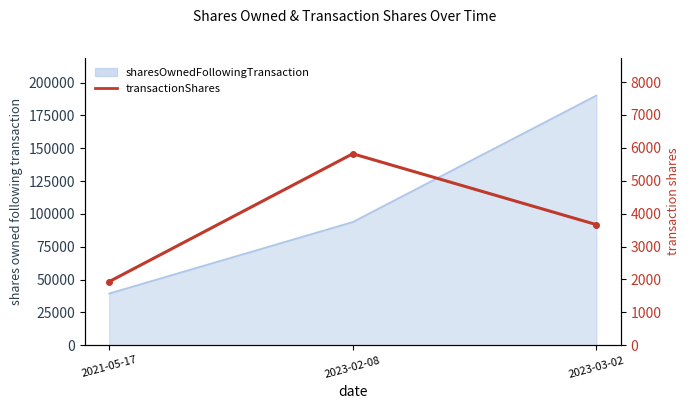

How many data points are above 3667?

1